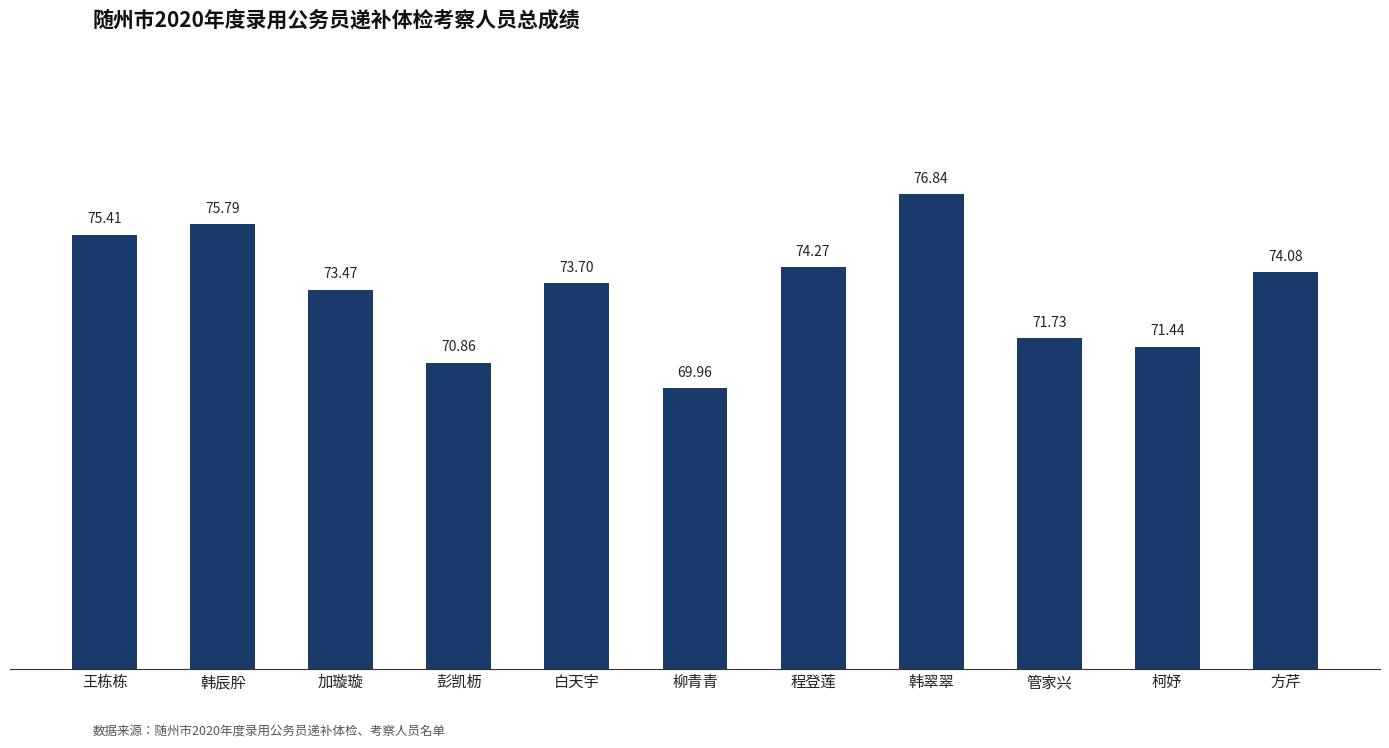

List the labels in order of value, smallest first.

柳青青, 彭凯枥, 柯妤, 管家兴, 加璇璇, 白天宇, 方芹, 程登莲, 王栋栋, 韩辰肸, 韩翠翠